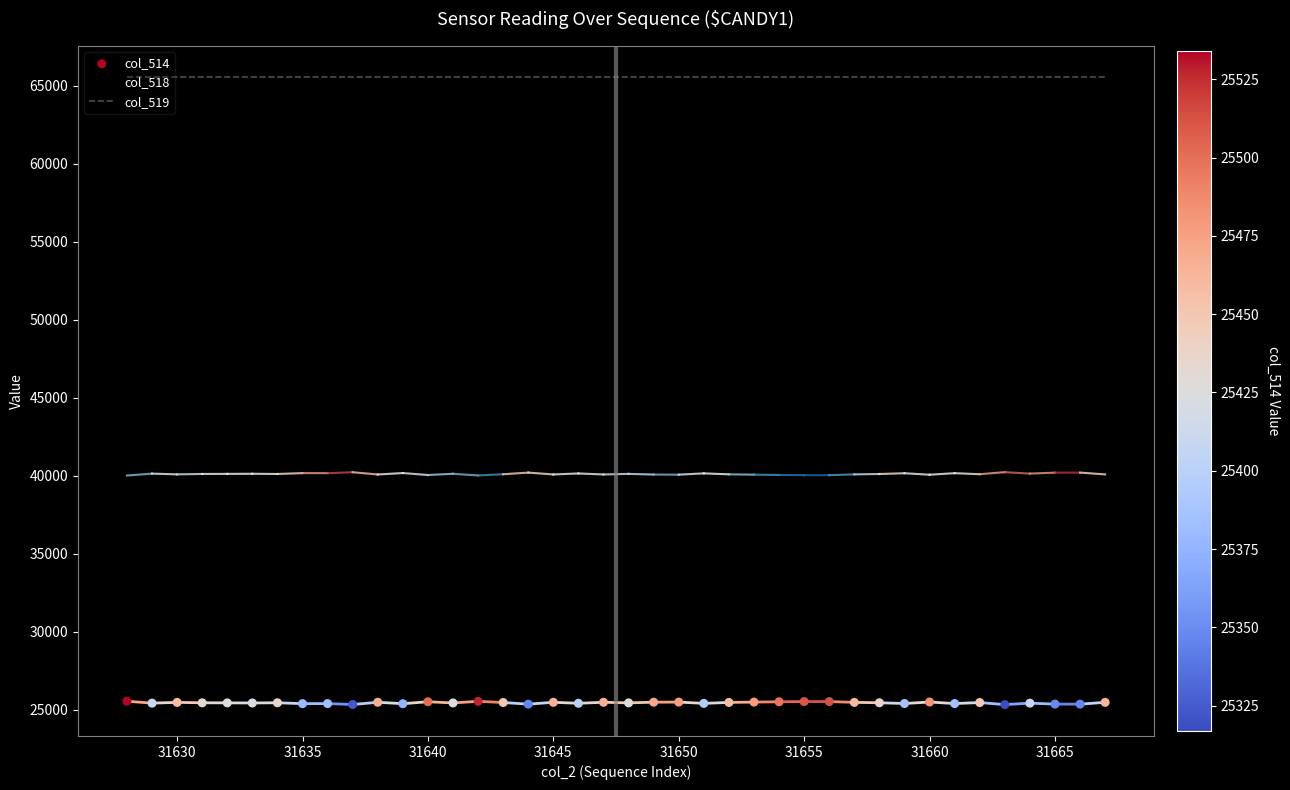

True or false: col_519 and col_518 cross at least once.

False